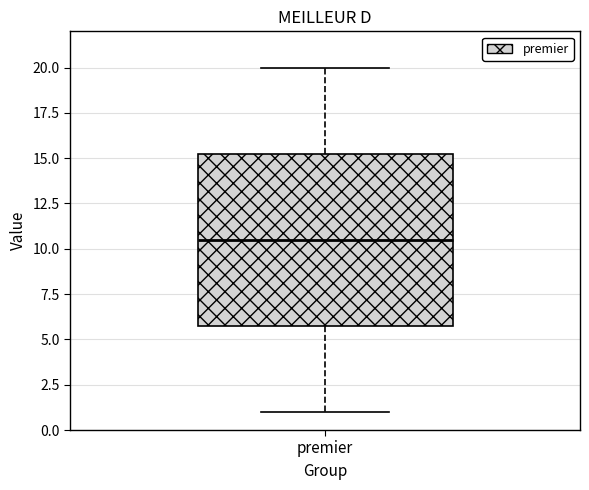

Where is the upper edge of the box for premier on the y-axis? The values are not printed on the chart, so give them approximately, as read against the axis.

15.5